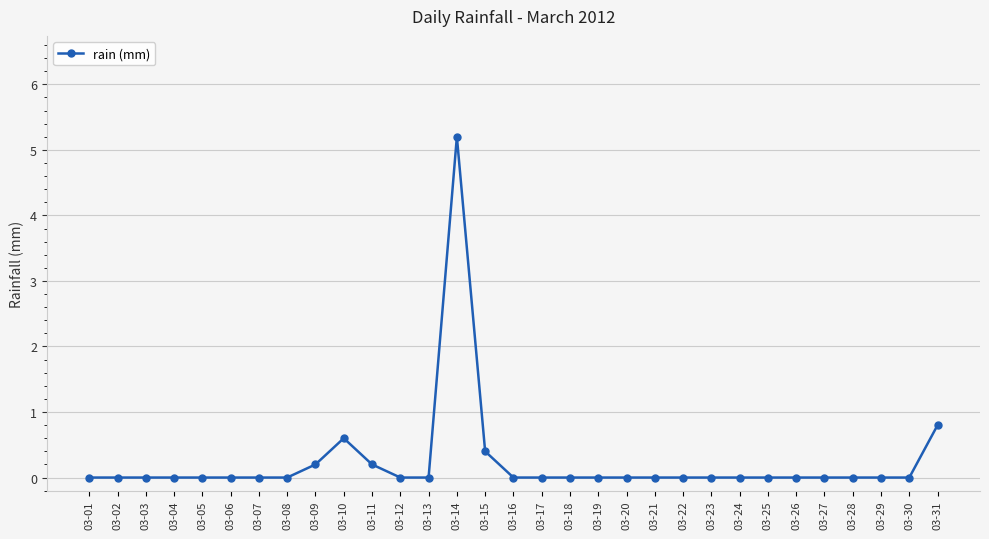

The value at 03-20 is 3.0. True or false?

False